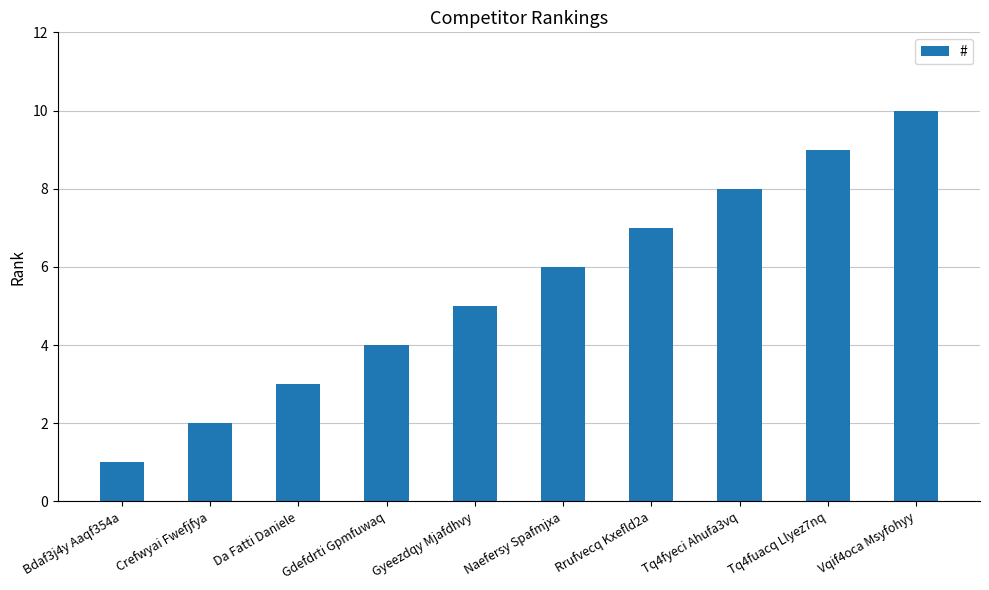

What is the minimum value shown in the chart?

1